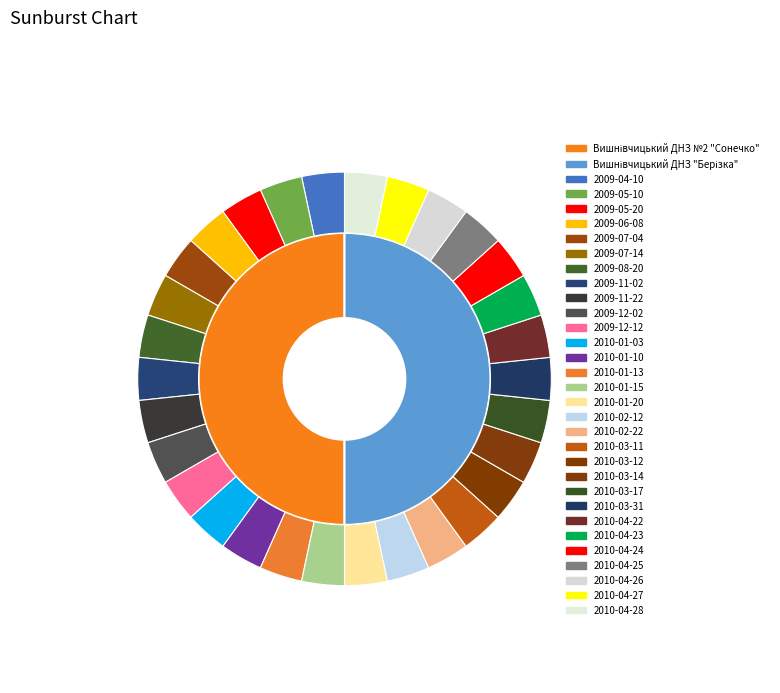

Count the number of slices in the pie.

2